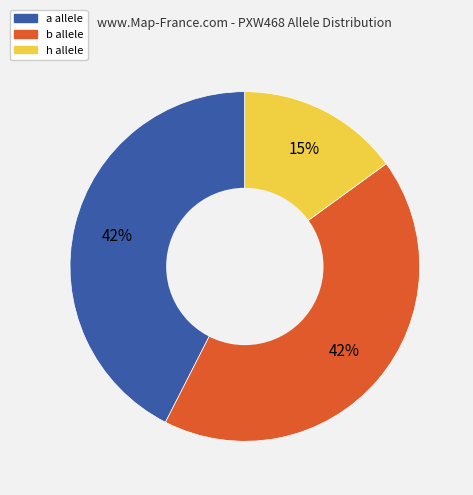

True or false: h accounts for 5% of the total.

False